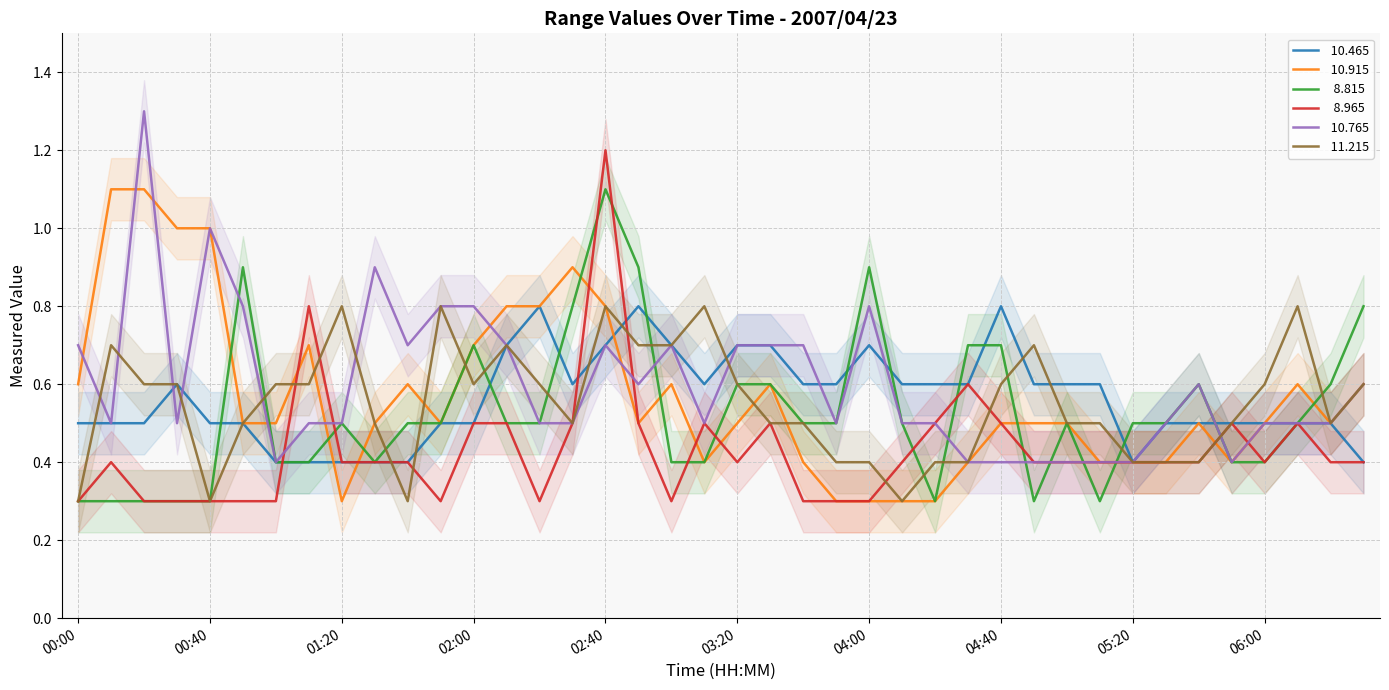

At which category is the sum across all series the highest?

02:40